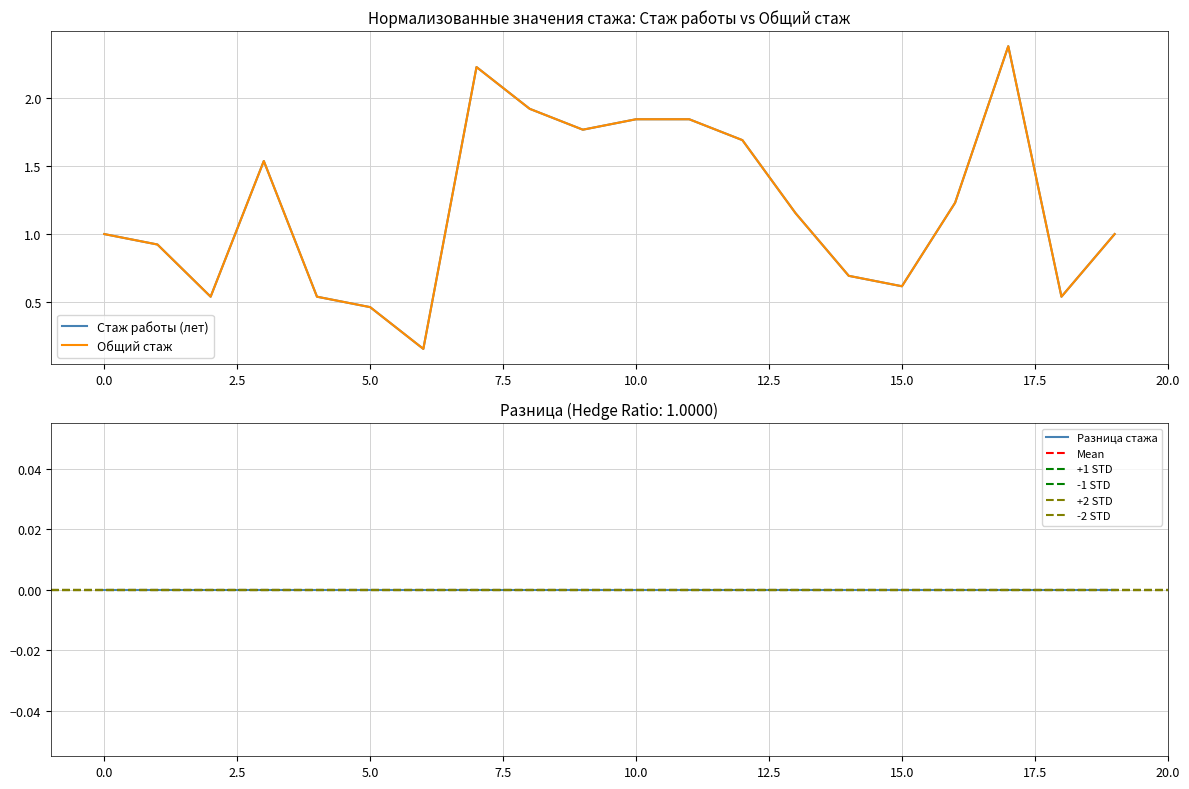

What is the minimum value for Стаж работы (лет)?

0.2